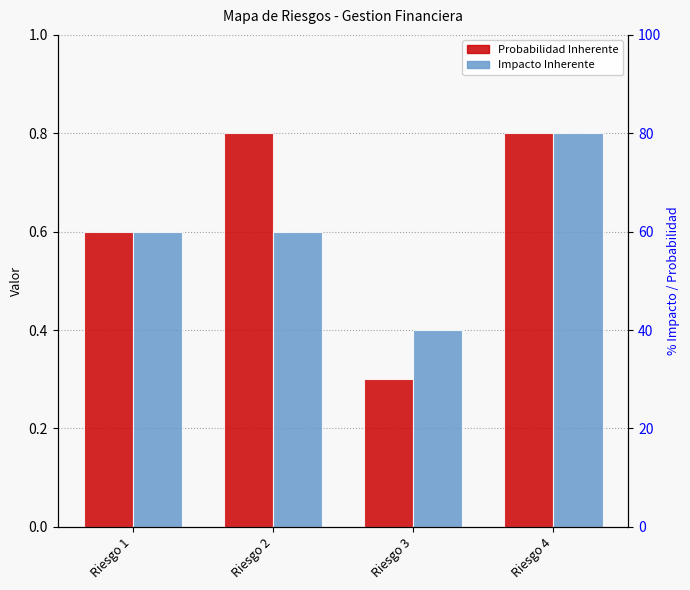

Between Riesgo 4 and Riesgo 1, which is larger?

Riesgo 4